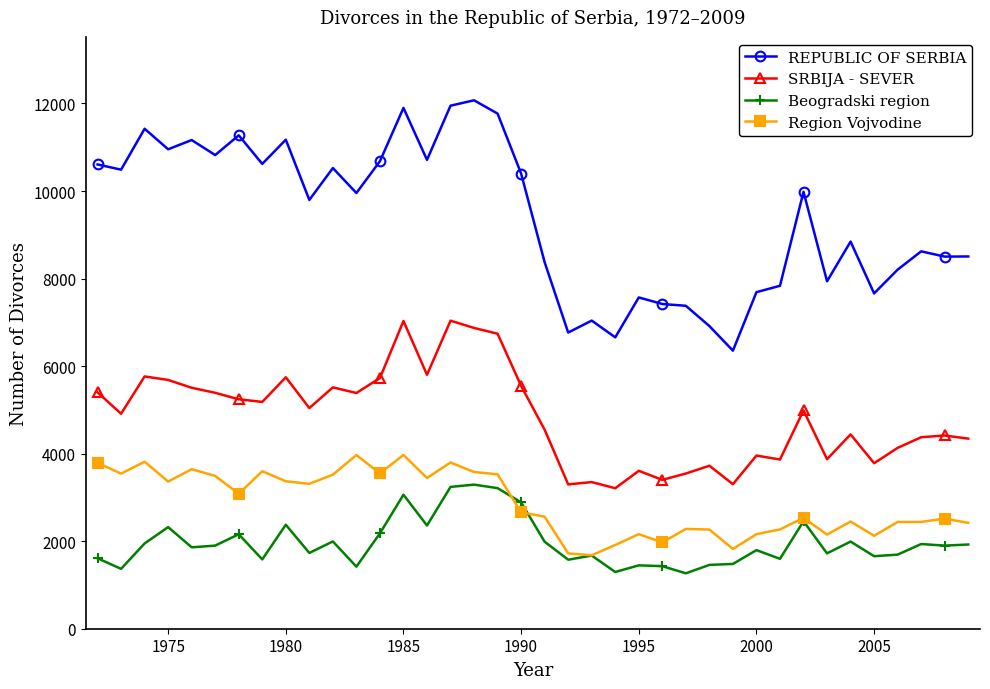

True or false: Beogradski region has more than 1 points higher than both neighbors.

True